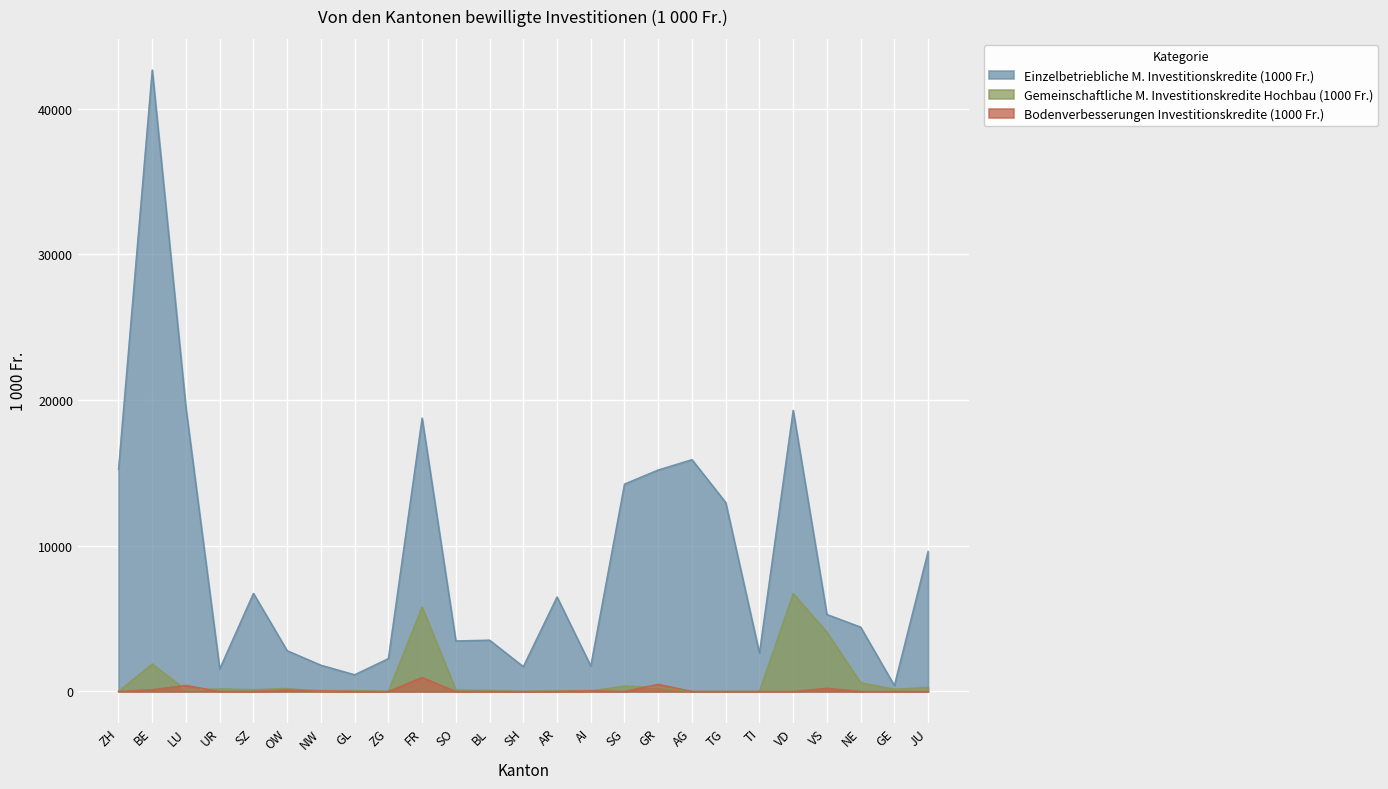

What is the difference between the maximum and minimum values in the Bodenverbesserungen Investitionskredite (1000 Fr.) series?

960.2